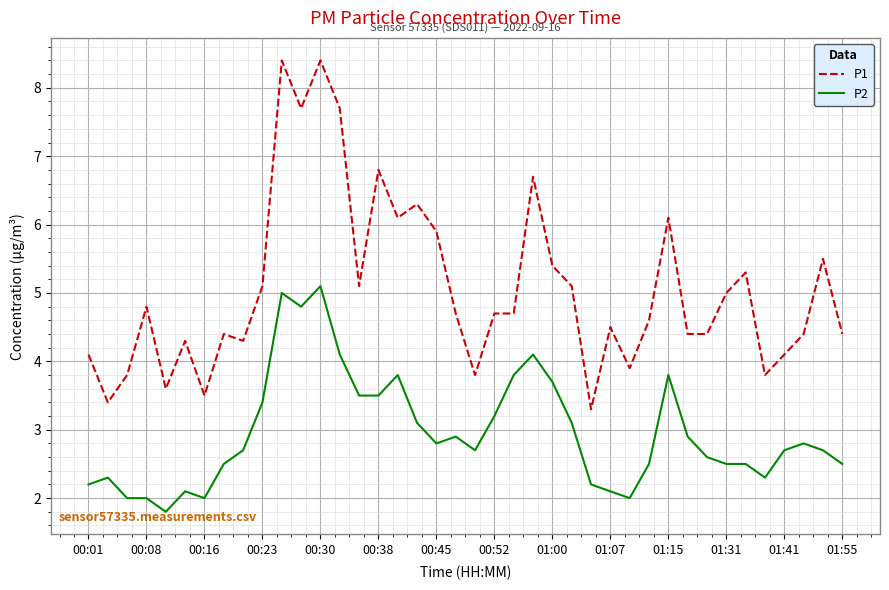

What is the maximum value shown in the chart?

8.4